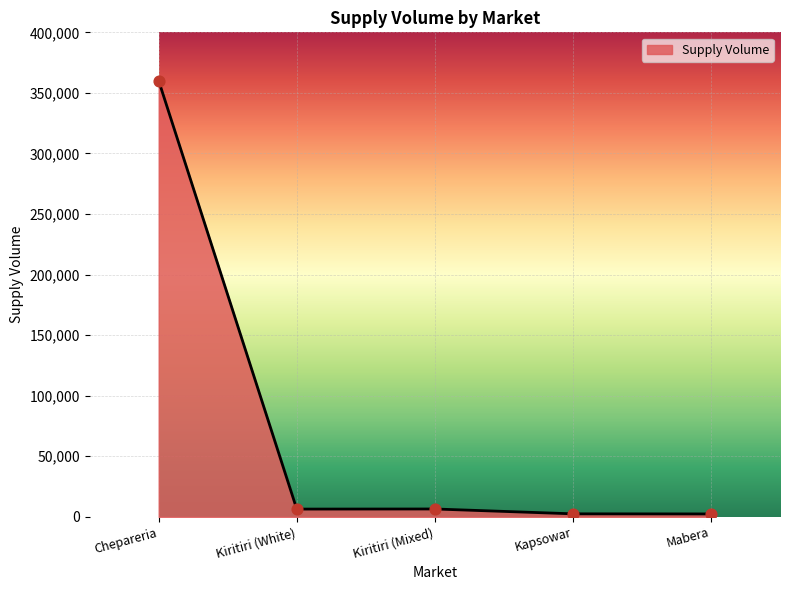

What is the change in value from Kiritiri (White) to Mabera?

-4000